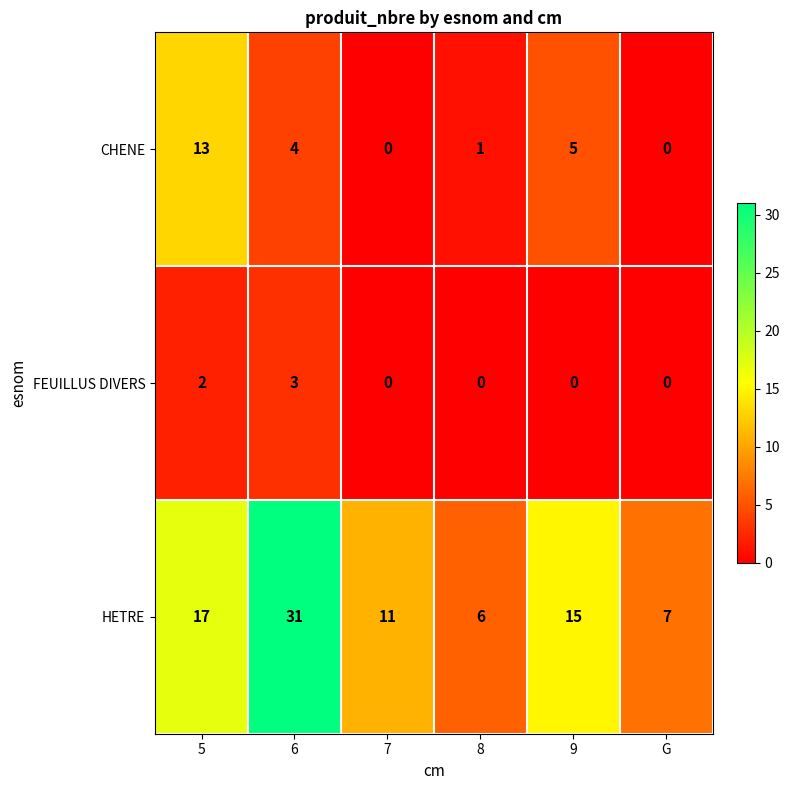

What is the spread (max minus min) of values at 9?

15